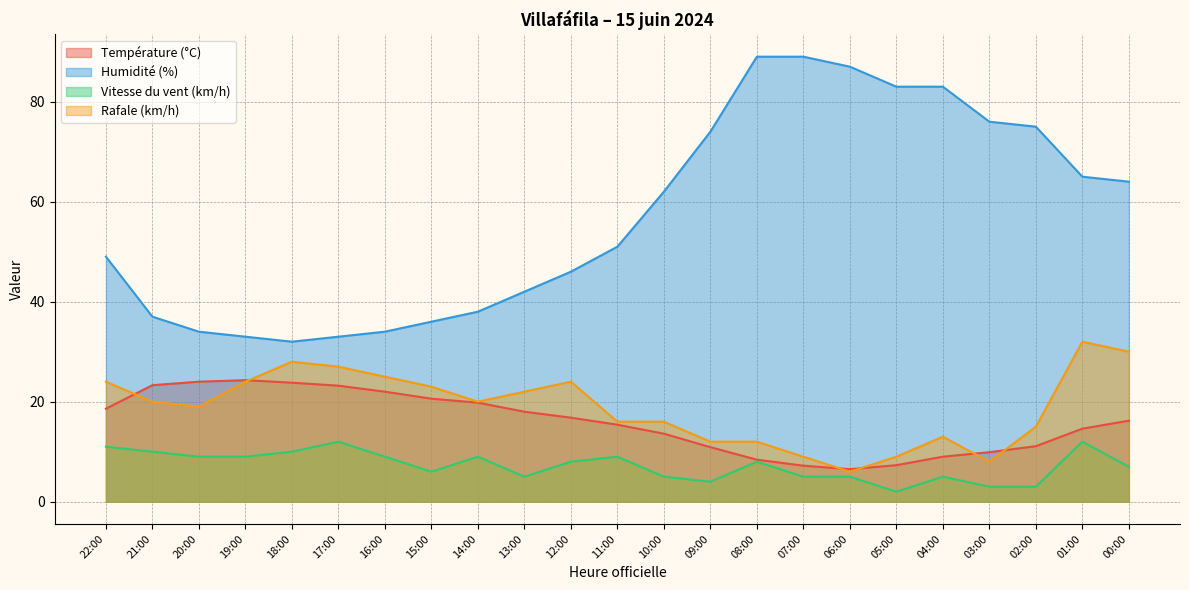

Which label corresponds to the smallest value in the chart?

05:00